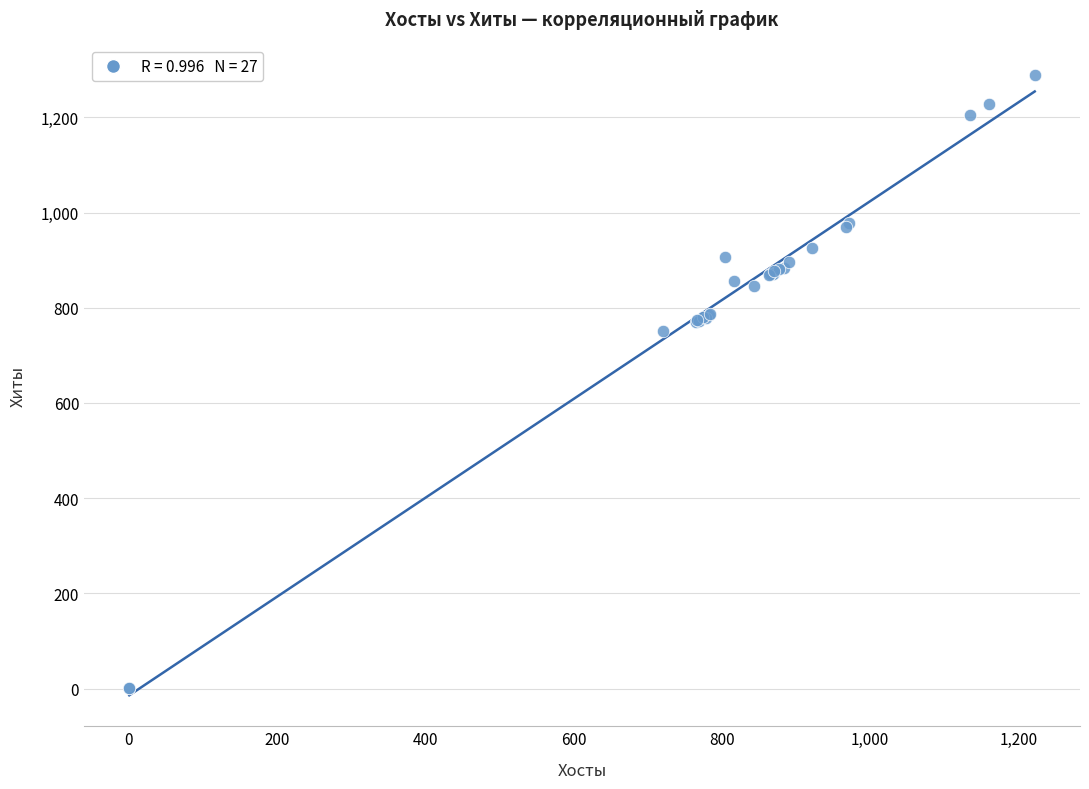

What Y value in the scatter plot is closest to 644?

751